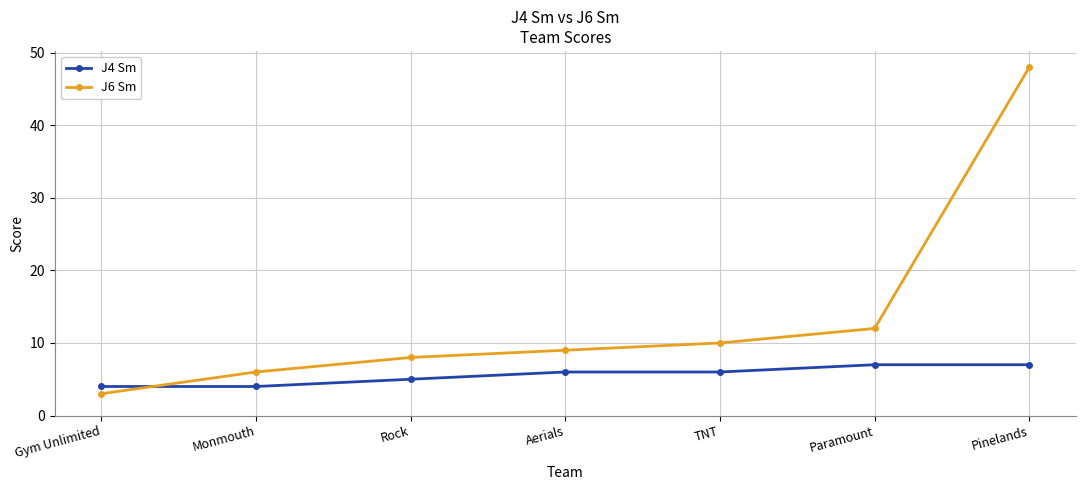

What is the total value across all series at Aerials?

15